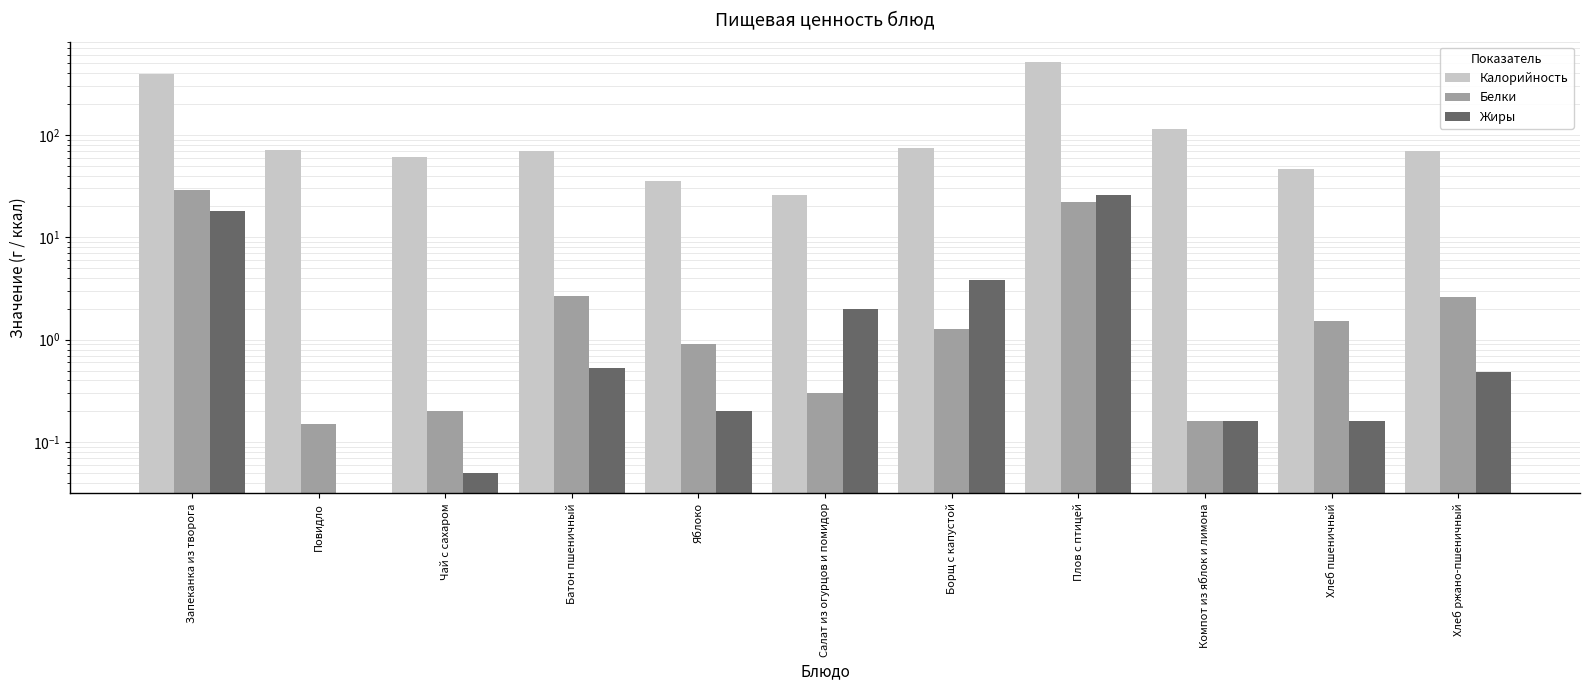

Which series has the largest total across all categories?

Калорийность